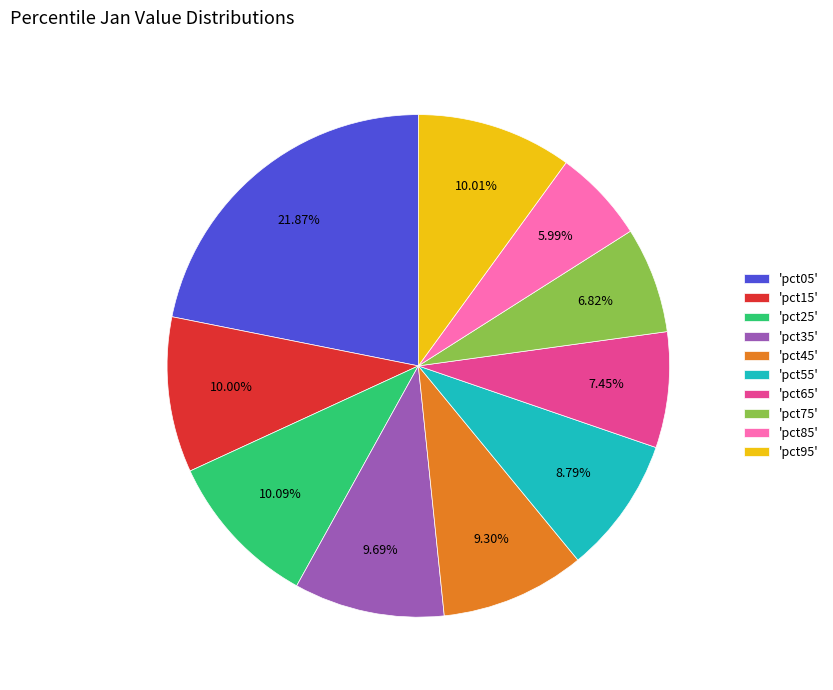

Is there a majority slice in this chart?

No